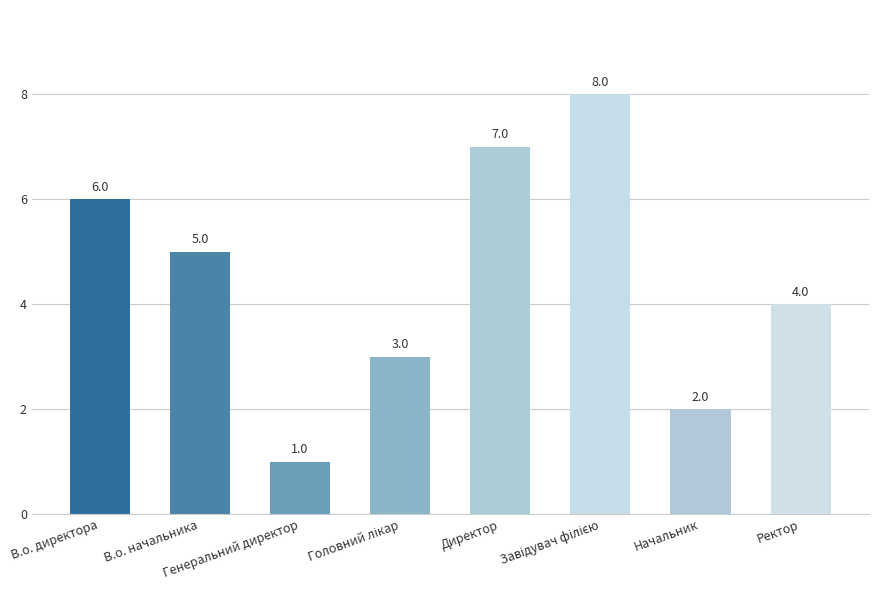

Is it true that the value at Ректор is 4?

True